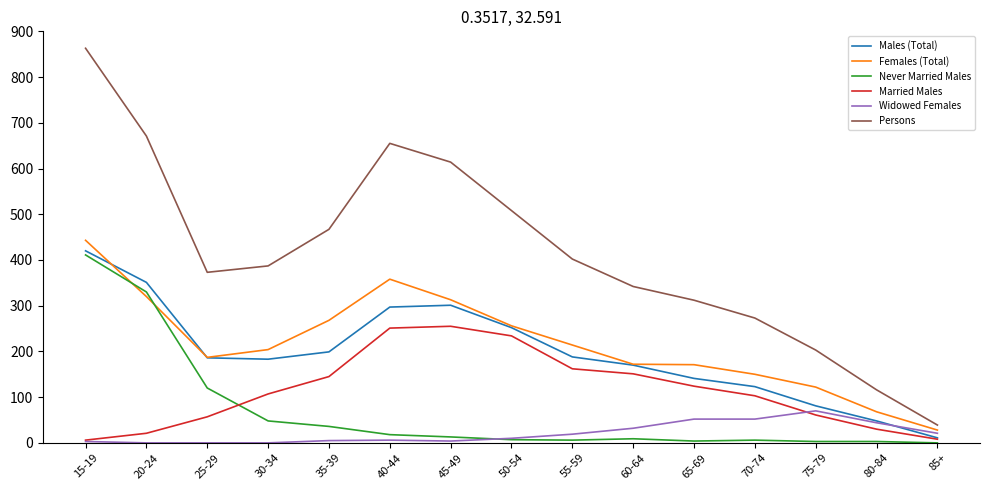

Read the Males (Total) value at 15-19.

420